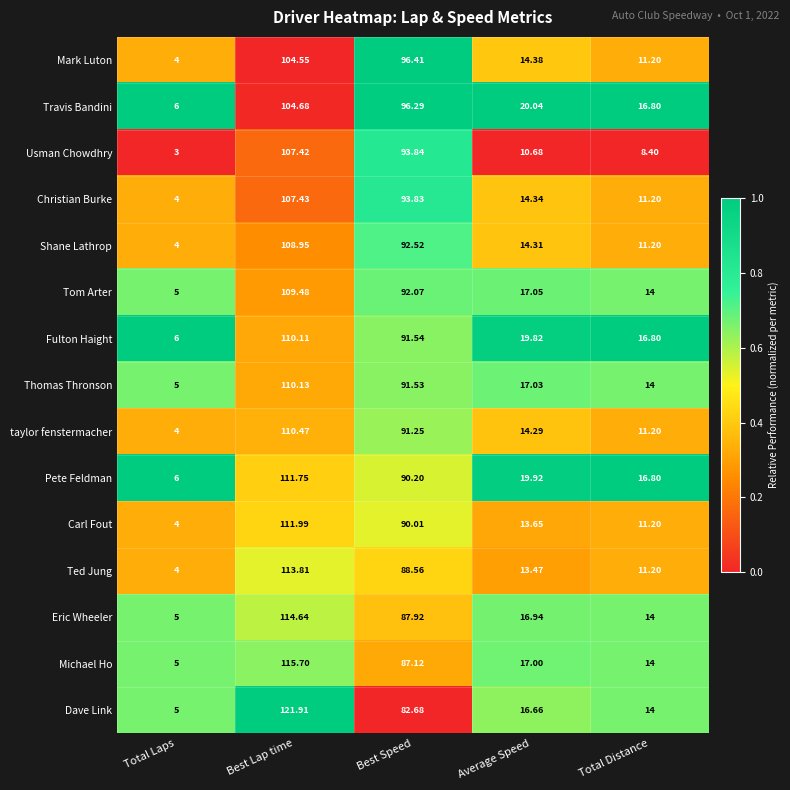

List the series in order of their peak value, lowest first.

Mark Luton, Travis Bandini, Usman Chowdhry, Christian Burke, Shane Lathrop, Tom Arter, Fulton Haight, Thomas Thronson, taylor fenstermacher, Pete Feldman, Carl Fout, Ted Jung, Eric Wheeler, Michael Ho, Dave Link